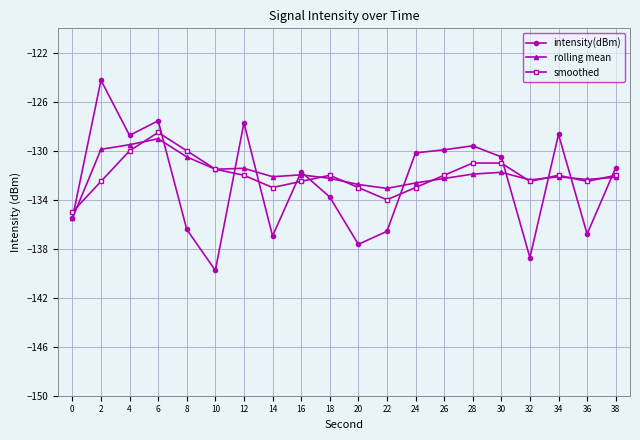

What is the maximum value for rolling mean?

-129.0